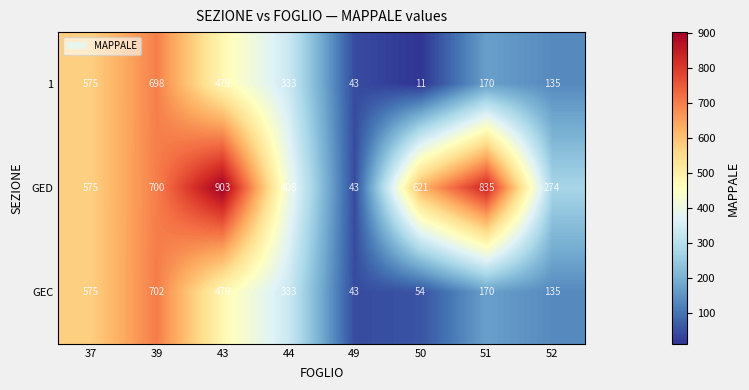

The value of 1 at 37 is 174. True or false?

False